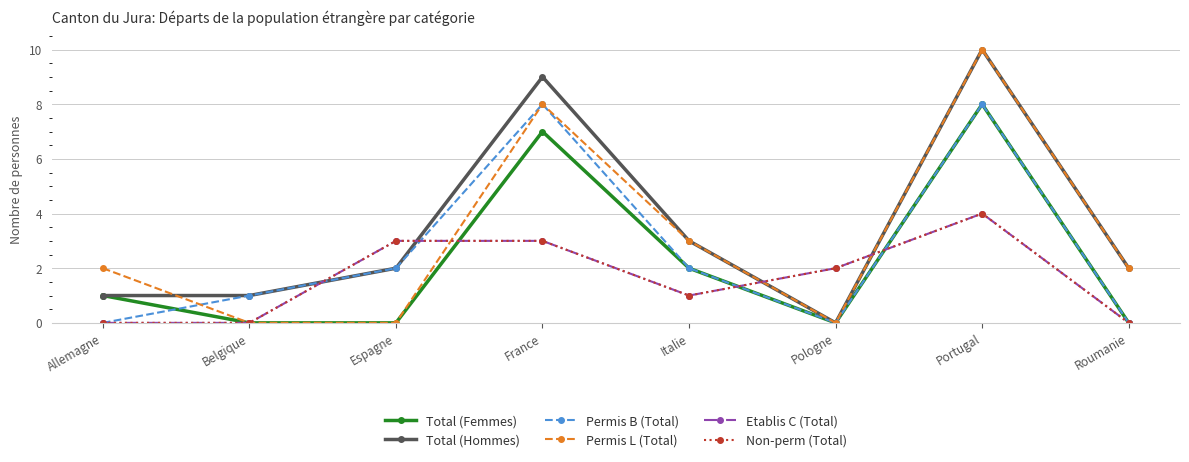

What are all the series names shown in the legend?

Total (Femmes), Total (Hommes), Permis B (Total), Permis L (Total), Etablis C (Total), Non-perm (Total)